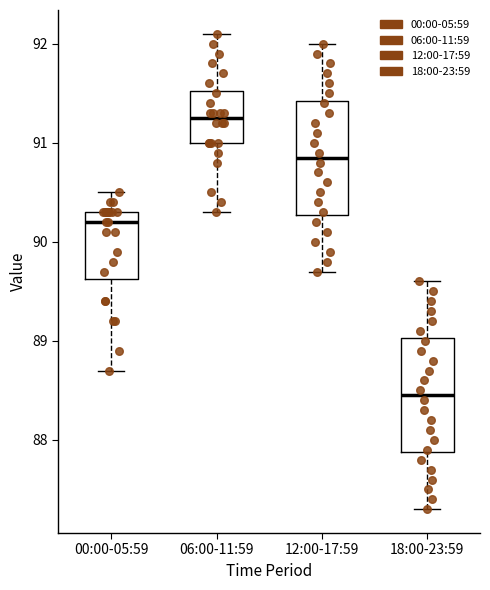

Reading left to right, transcribe this box plot: for each box, give where its median line is, the range the box spans, and where its two whiskers end, as read against the y-axis. The values are not printed on the chart, so give them approximately, as read against the axis.

00:00-05:59: median 90.2, box 89.6 to 90.3, whiskers 88.7 to 90.5
06:00-11:59: median 91.3, box 91.0 to 91.5, whiskers 90.3 to 92.1
12:00-17:59: median 90.9, box 90.3 to 91.4, whiskers 89.7 to 92.0
18:00-23:59: median 88.5, box 87.9 to 89.0, whiskers 87.3 to 89.6